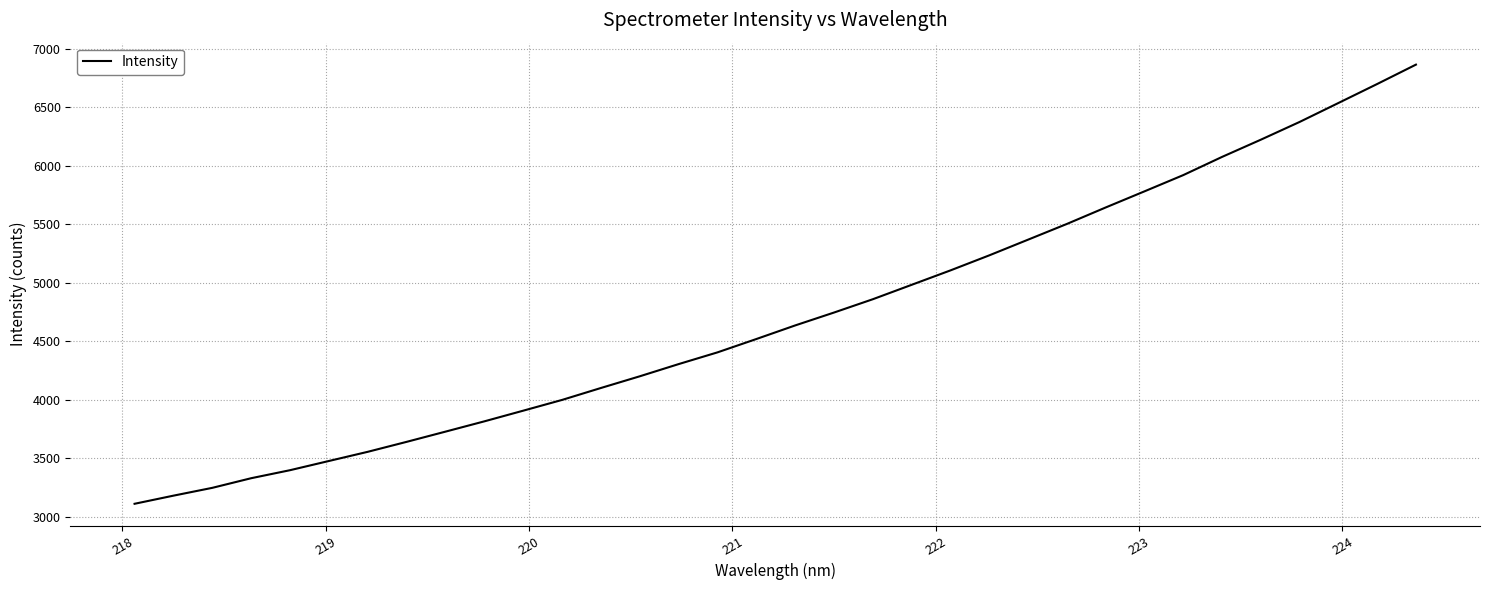

What is the smallest value displayed?

3112.4